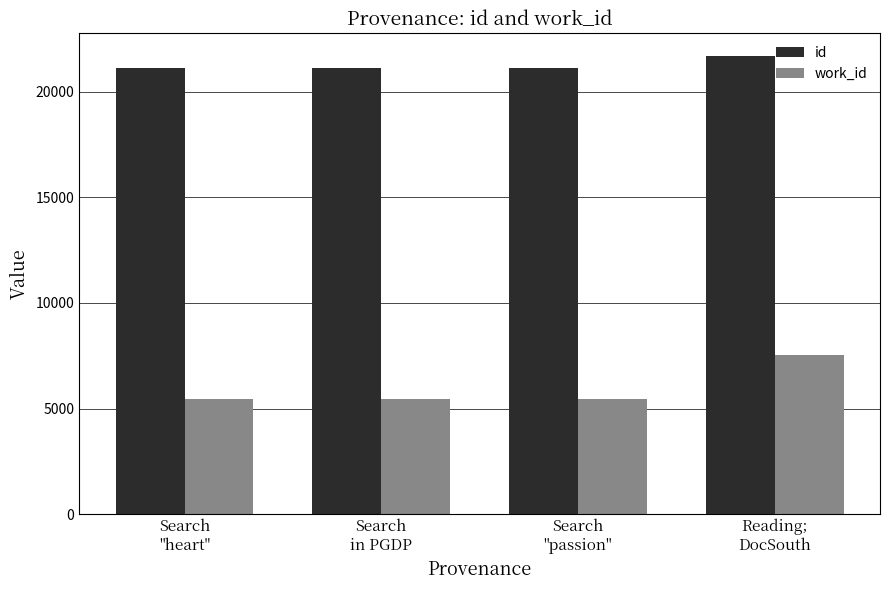

How many categories are shown in the chart?

4